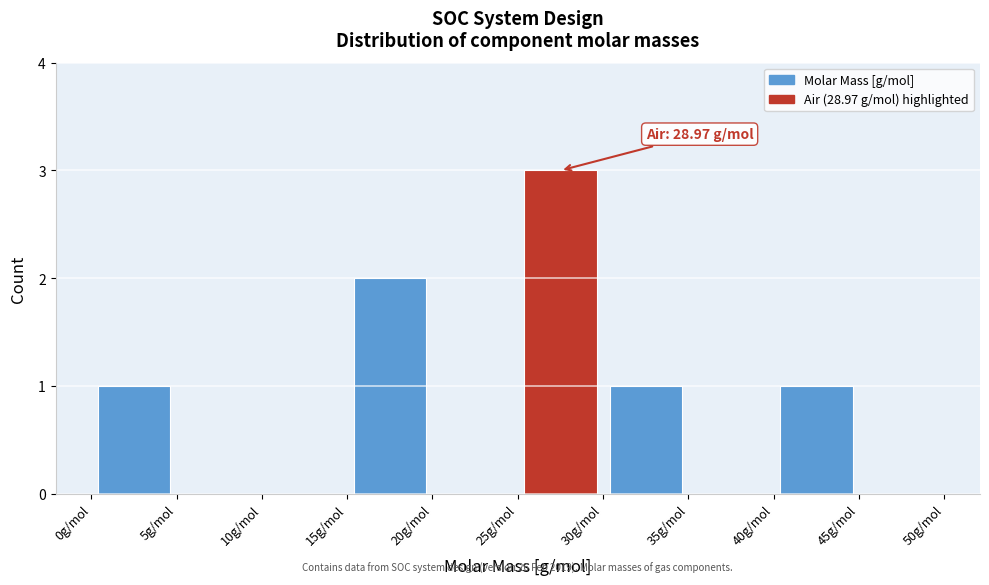

Over which range of the x-axis is the bar tallest?

25 to 30